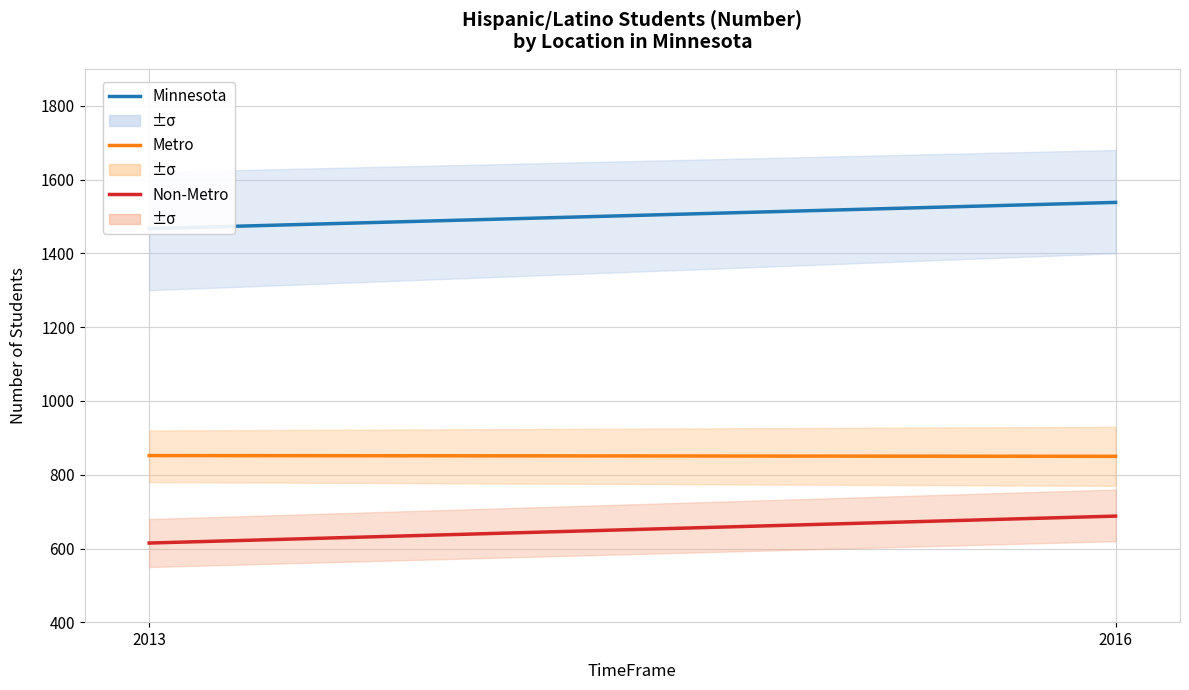

What is the greatest value displayed?

1538